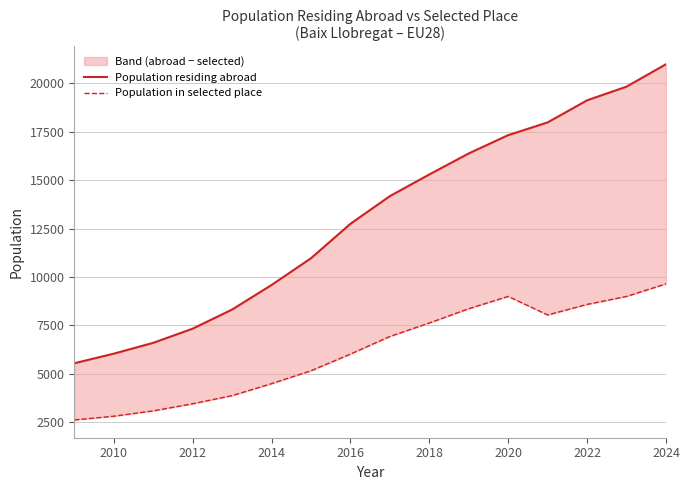

How many values in the Population residing abroad series exceed 14175?

7